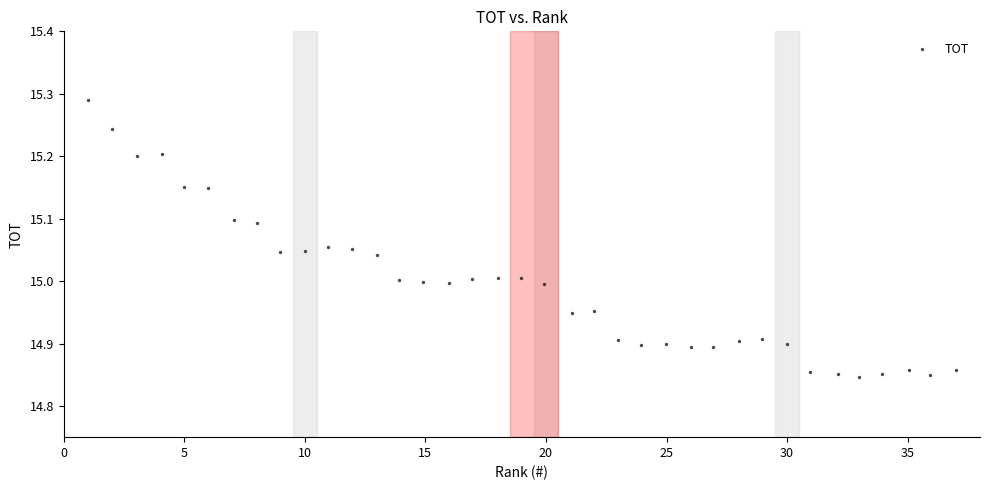

What is the range of X values (max minus min)?

36.0